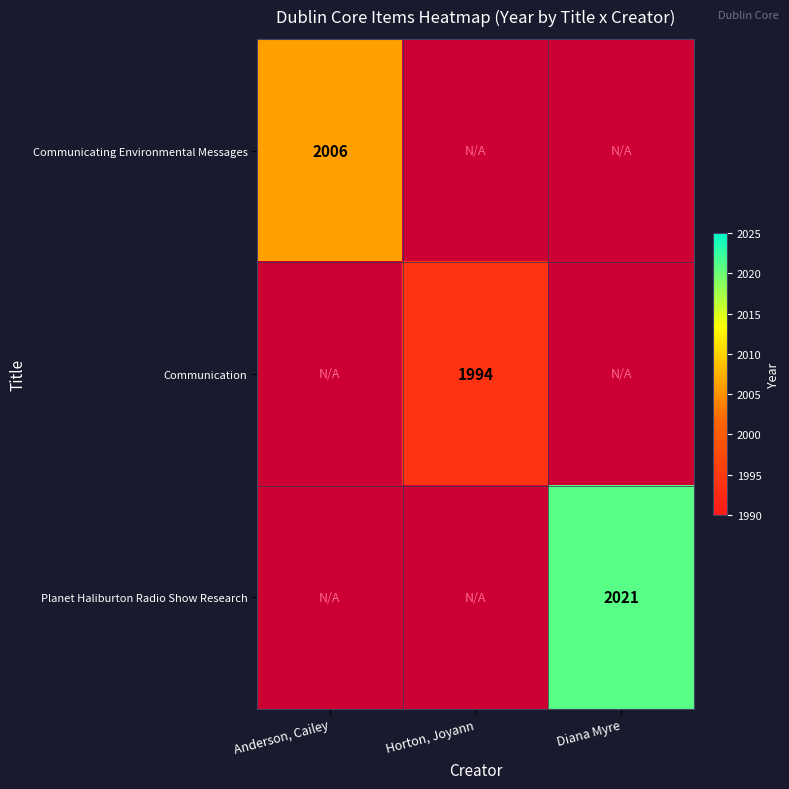

Is it true that Communication equals 1994 at Horton, Joyann?

True